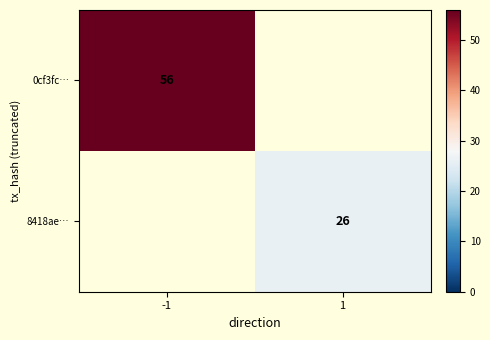

The 8418ae… series shows 13 at 1. True or false?

False